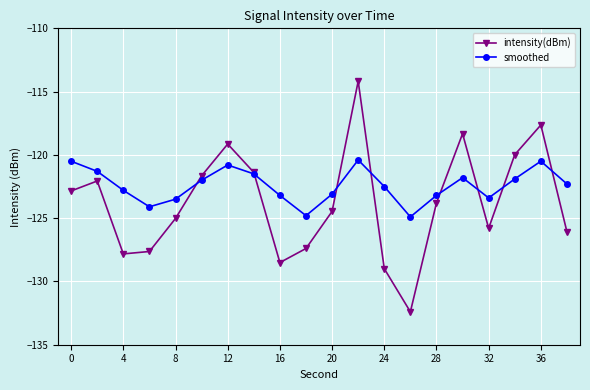

Which series has the largest total across all categories?

smoothed